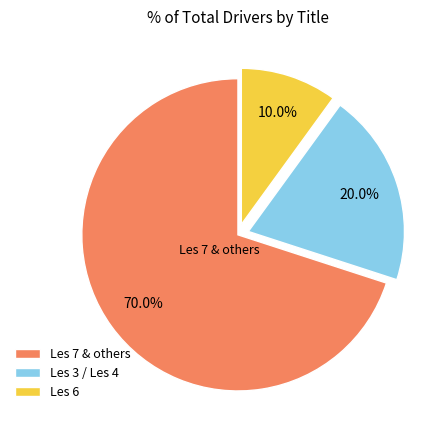

What is the majority slice?

Les 7 & others